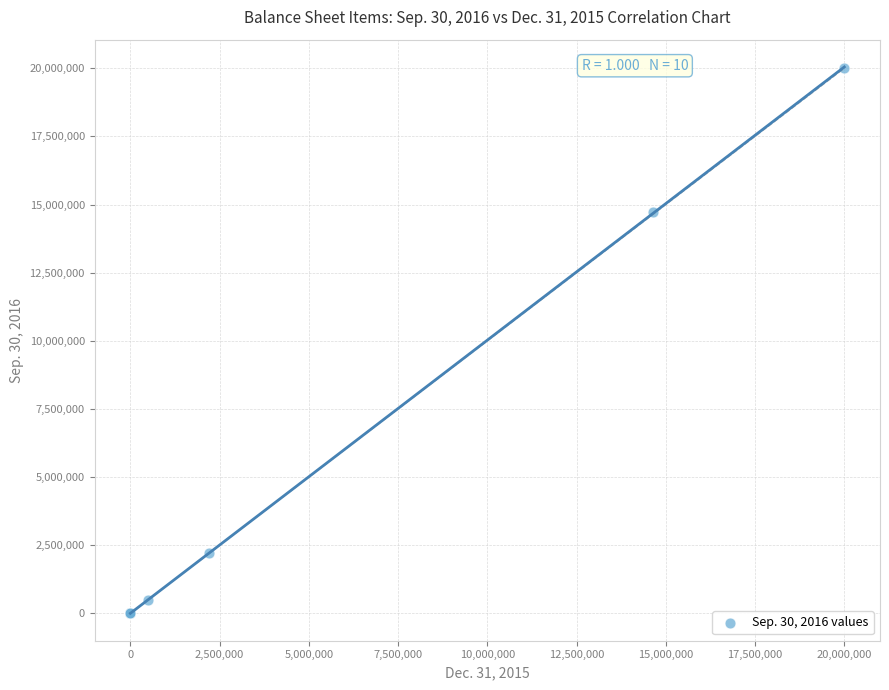

What Y value in the scatter plot is closest to 10000000?

14734963.0